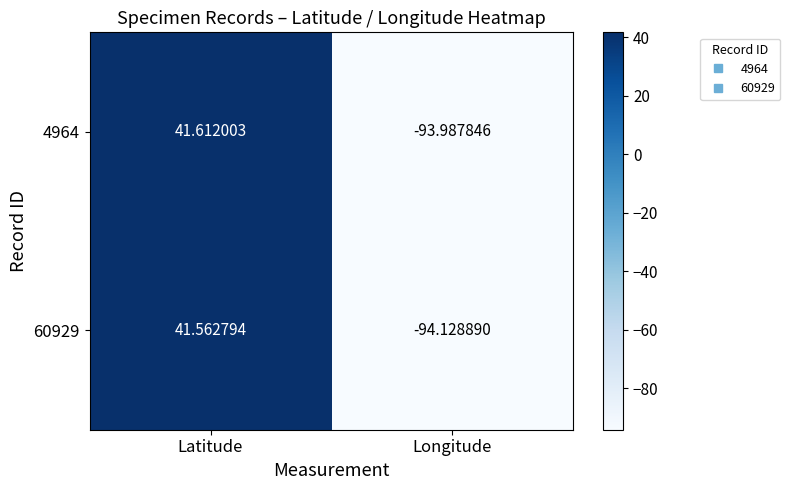

How many data points in 60929 are less than 41?

1